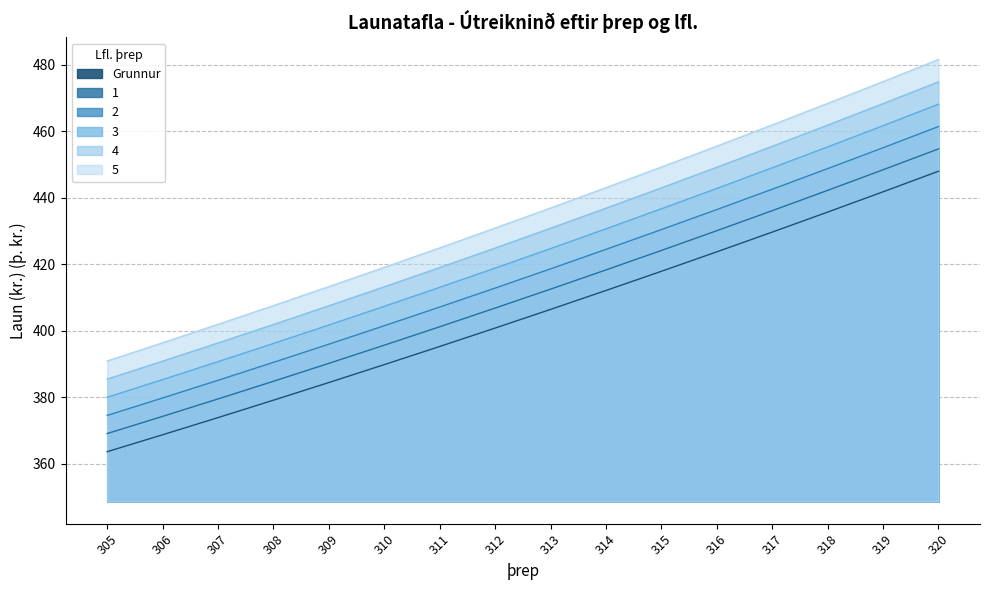

Is the value of 4 at 316 greater than the value of 5 at 307?

Yes